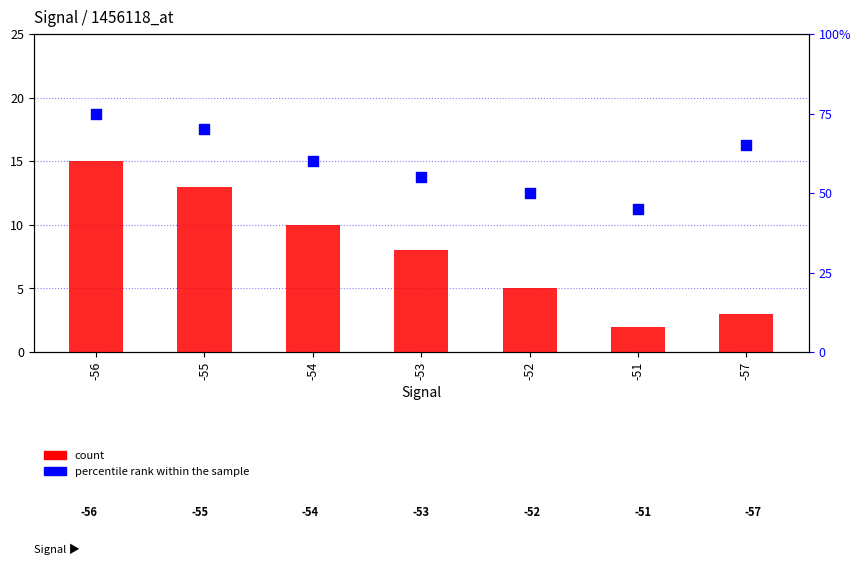

At how many categories does at least one series exceed 34?

7